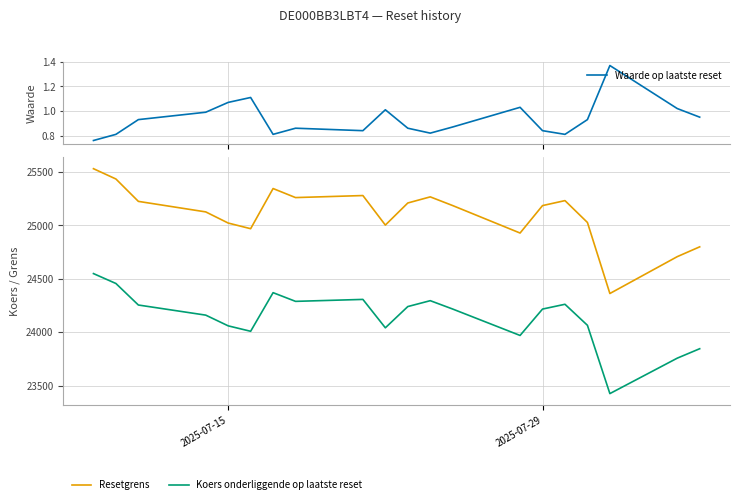

In Resetgrens, how many points are higher than both neighbors (excluding endpoints)?

4